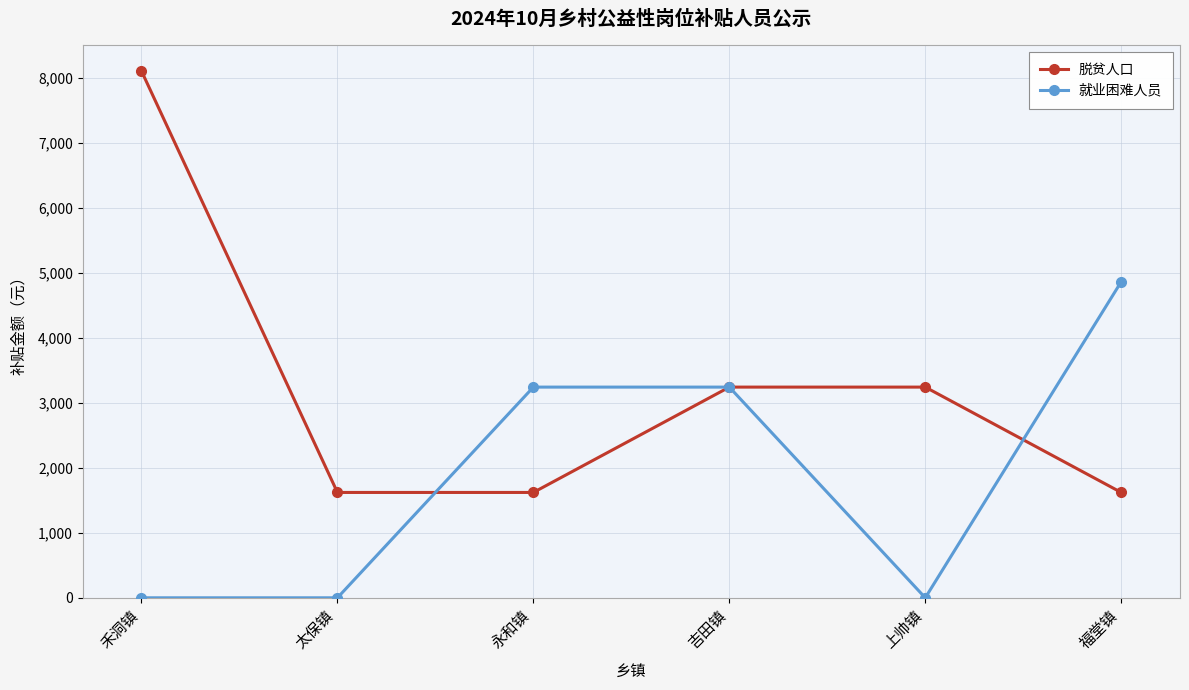

How many distinct data groups are displayed?

2